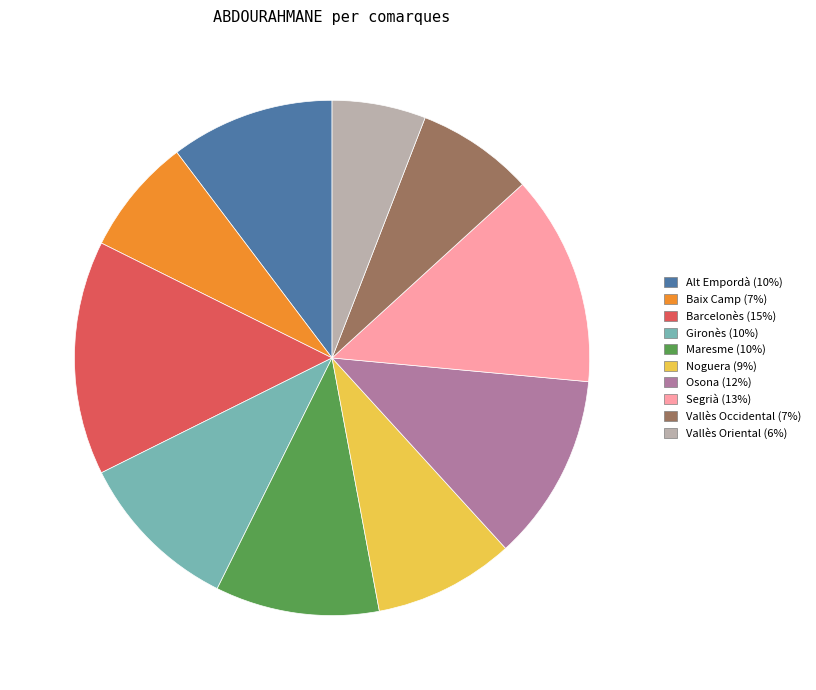

Count the number of slices in the pie.

10